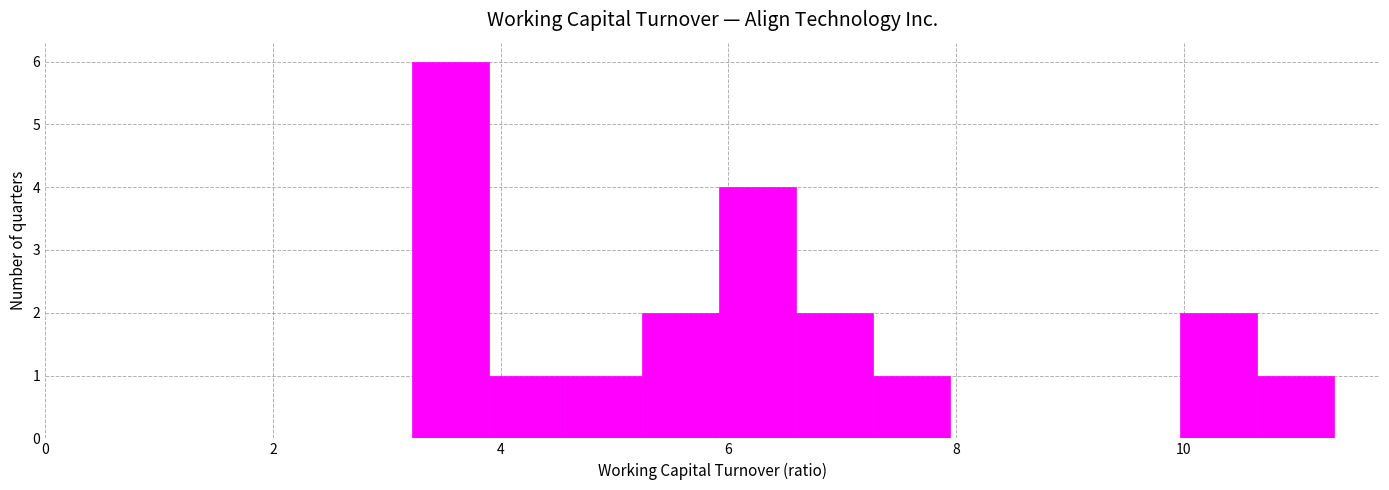

Read against the x-axis, roughly where is the centre of the tallest bar?

3.6